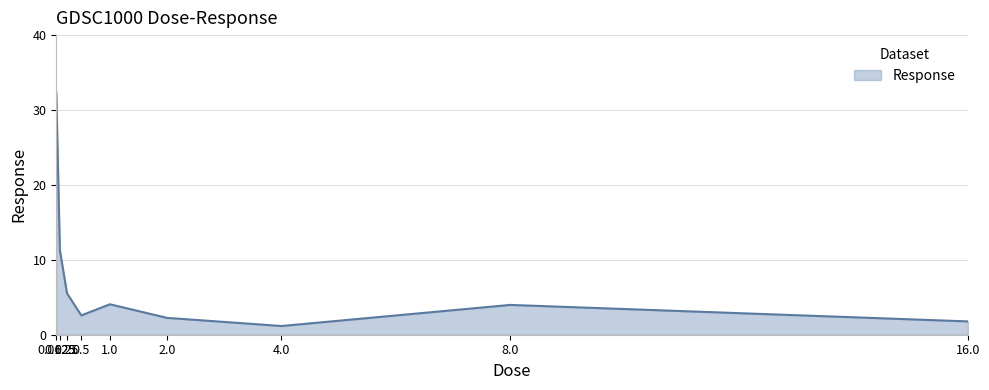

What is the difference between the maximum and minimum values?

31.2